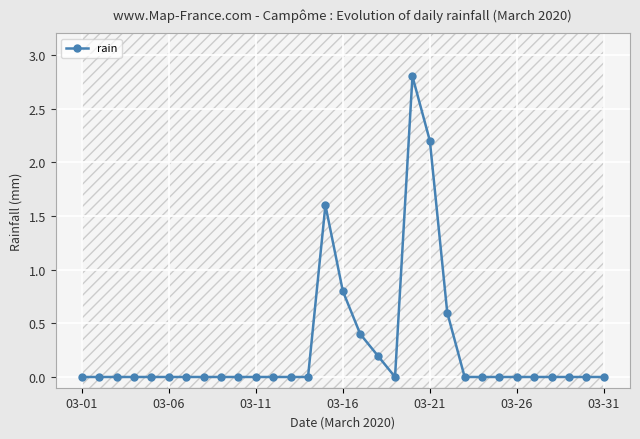

Reading left to right, transcribe all the data shown in this chart.

0.0	0.0	0.0	0.0	0.0	0.0	0.0	0.0	0.0	0.0	0.0	0.0	0.0	0.0	1.6	0.8	0.4	0.2	0.0	2.8	2.2	0.6	0.0	0.0	0.0	0.0	0.0	0.0	0.0	0.0	0.0